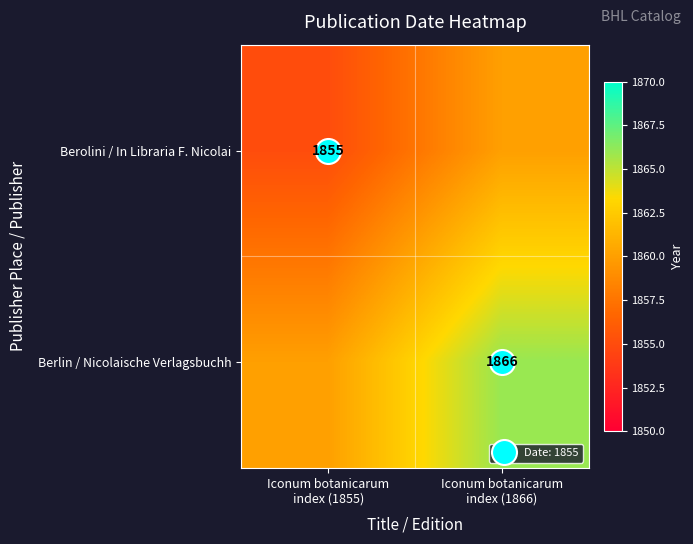

At Iconum botanicarum index (1855), list the series in order from largest to smallest.

Berlin / Nicolaische Verlagsbuchh, Berolini / In Libraria F. Nicolai